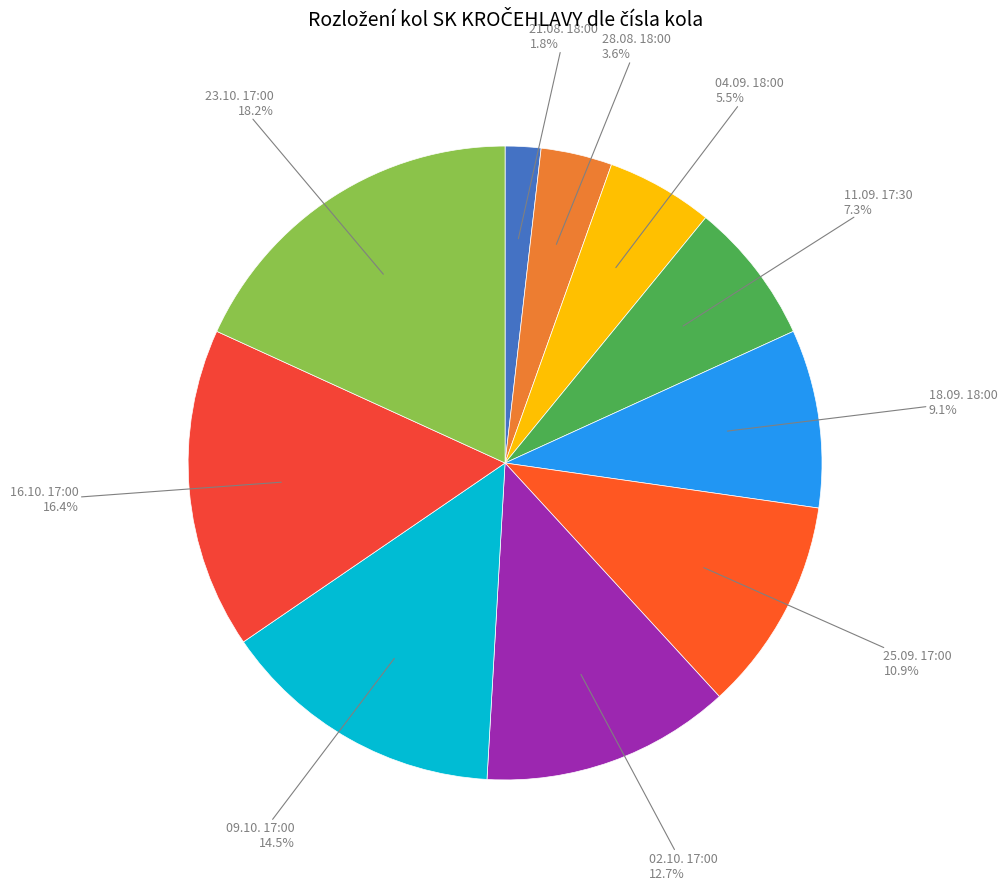

Does 21.08. 18:00 account for over 50% of the chart?

No